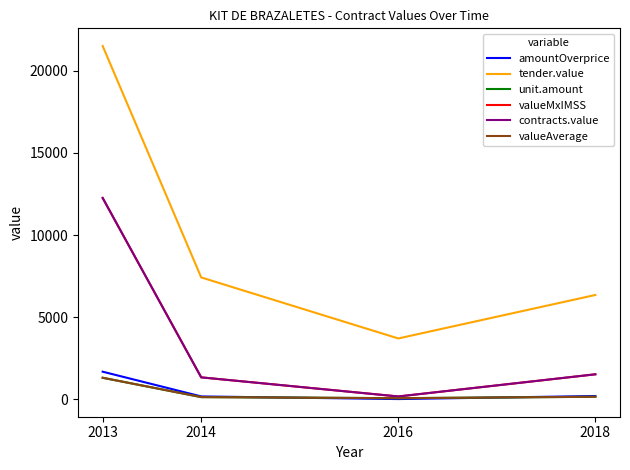

What is the difference between the highest and lowest values at 2014?

7279.0